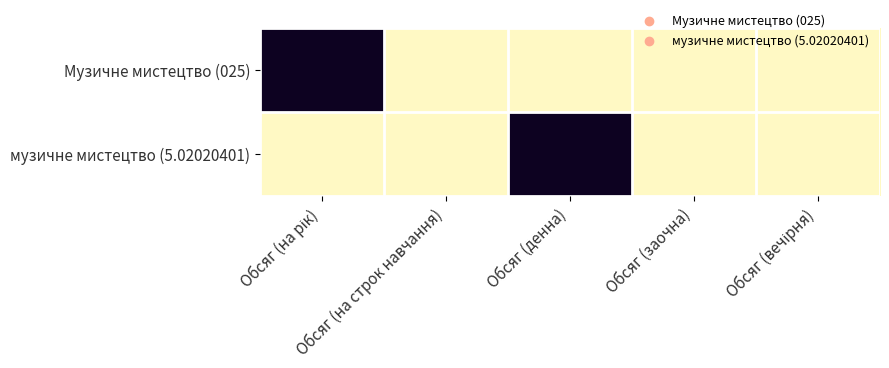

At which category is the sum across all series the highest?

Обсяг (на рік)